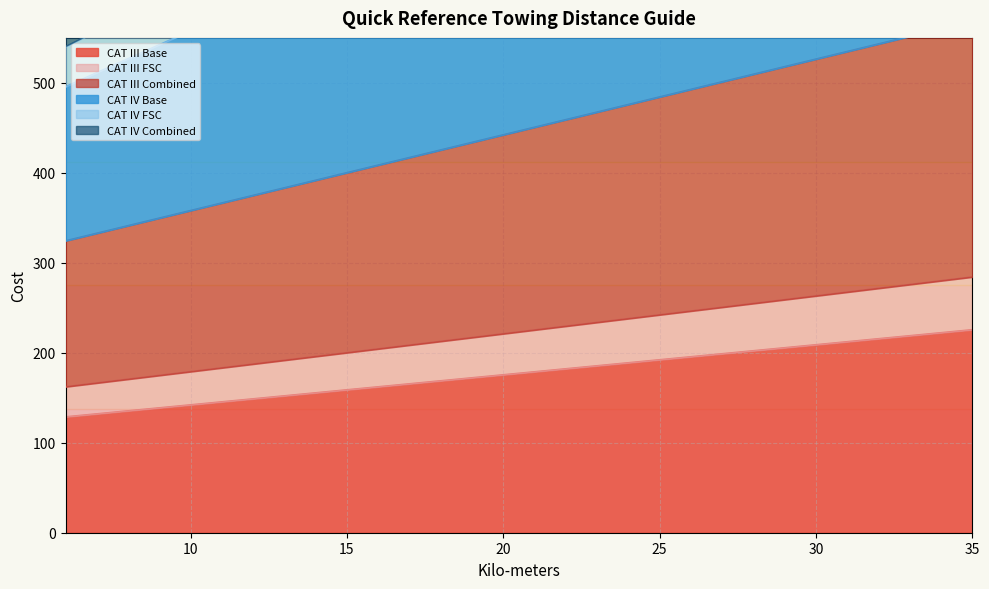

What is the smallest value displayed?

128.8